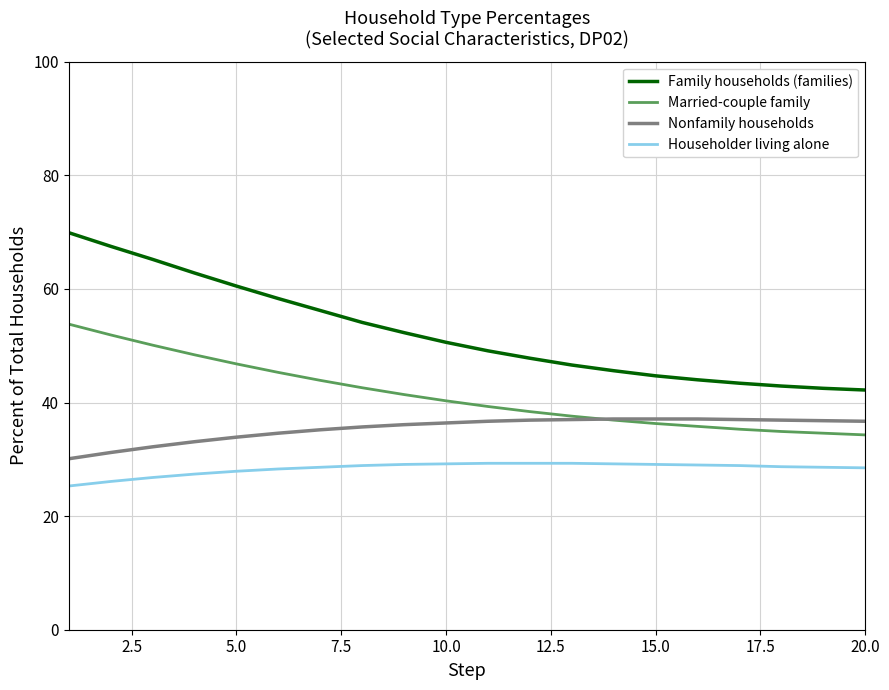

At how many categories does at least one series exceed 57?

6